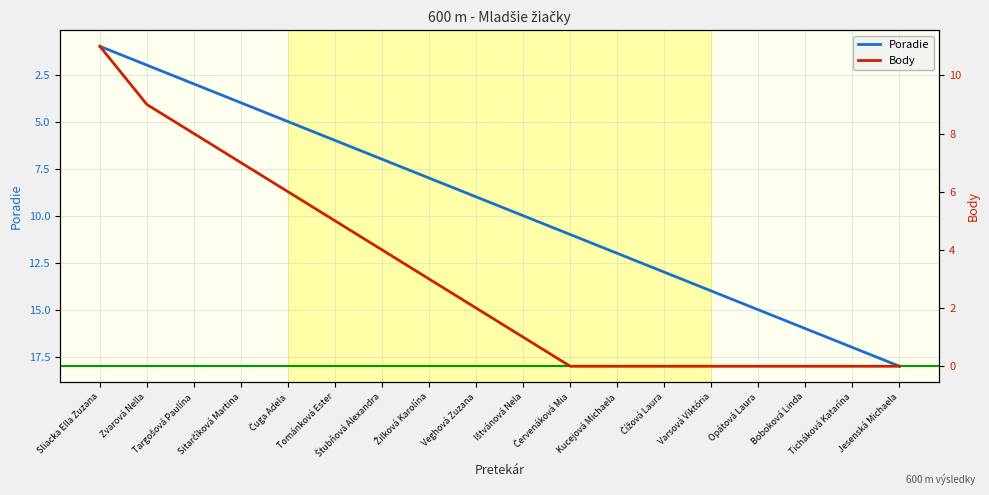

Which category has the highest value in the Poradie series?

Jesenská Michaela